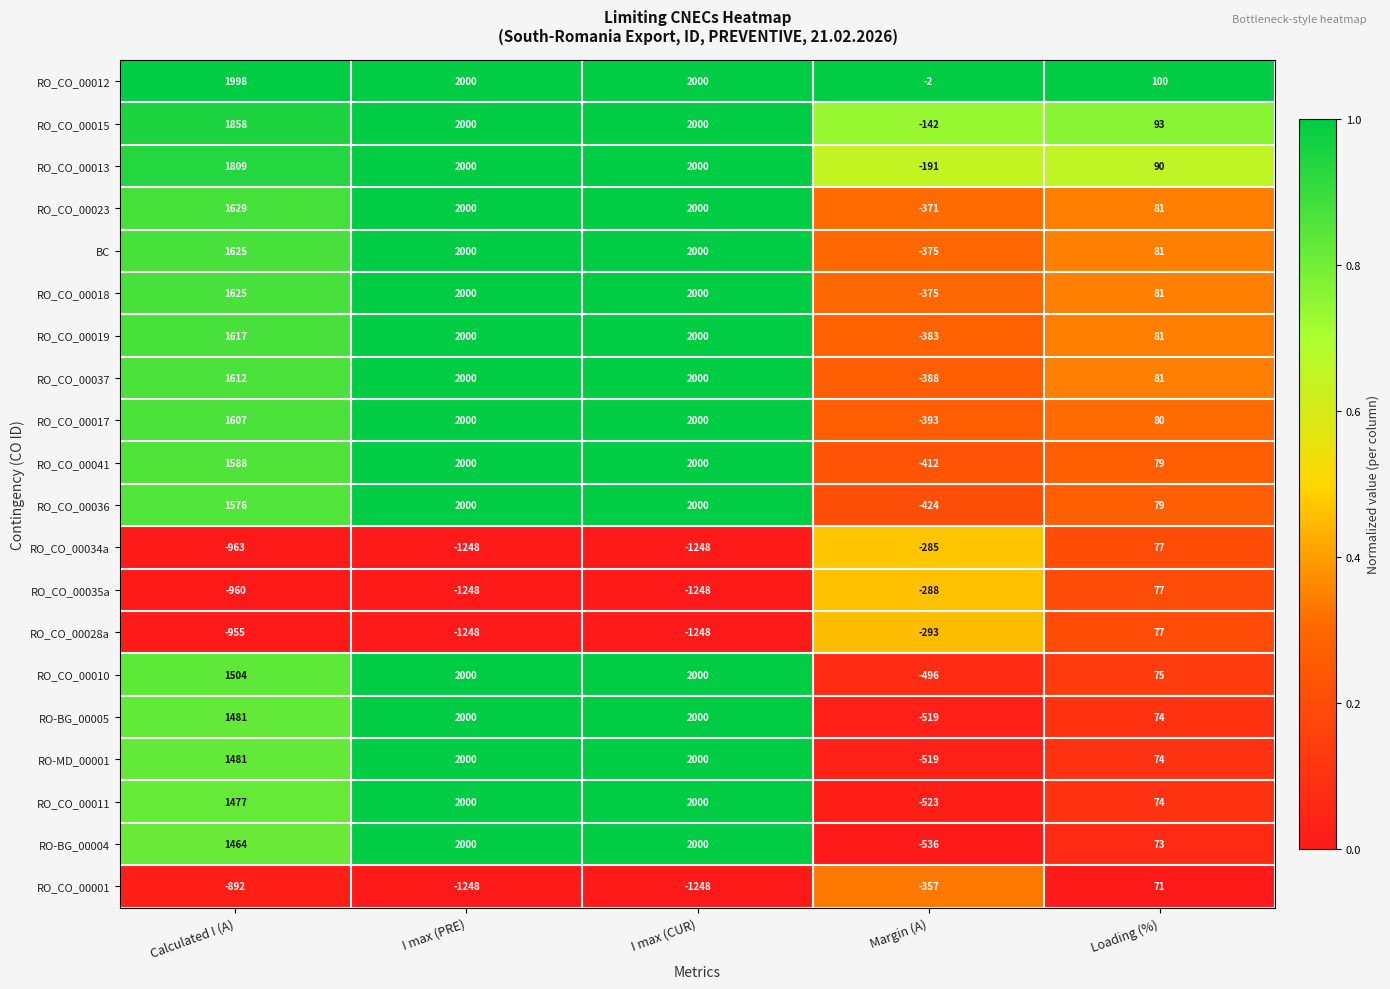

At which label is RO_CO_00036 closest to 788?

Loading (%)